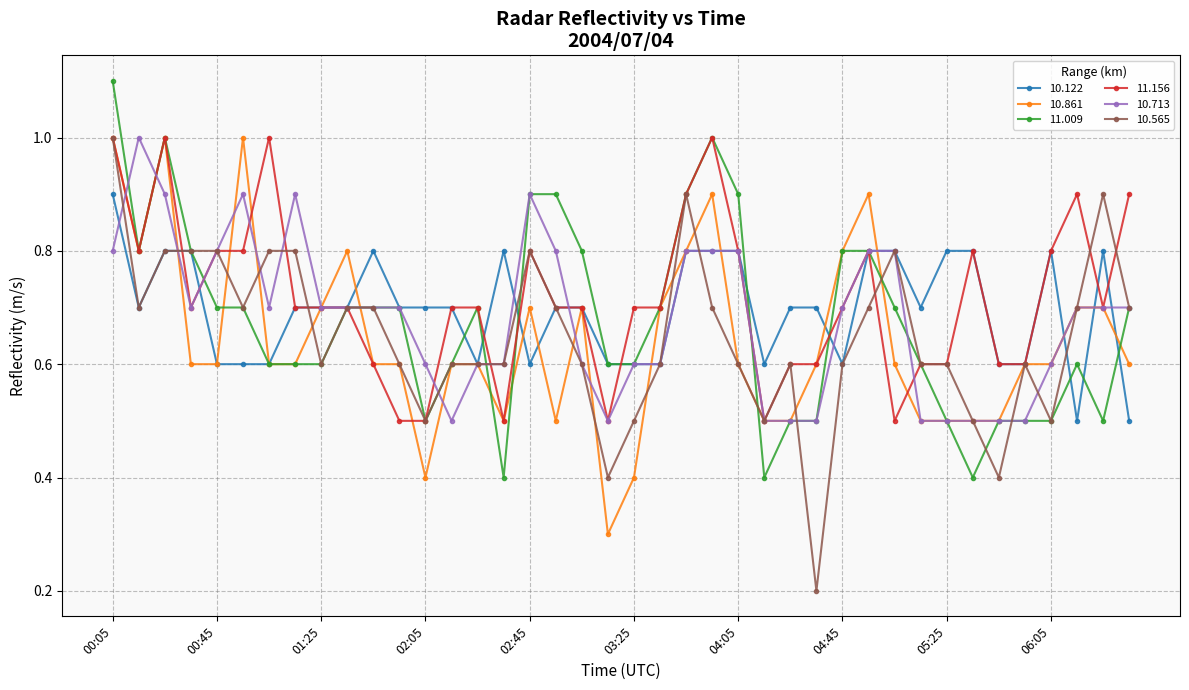

What is the lowest value of the 10.713 series?

0.5